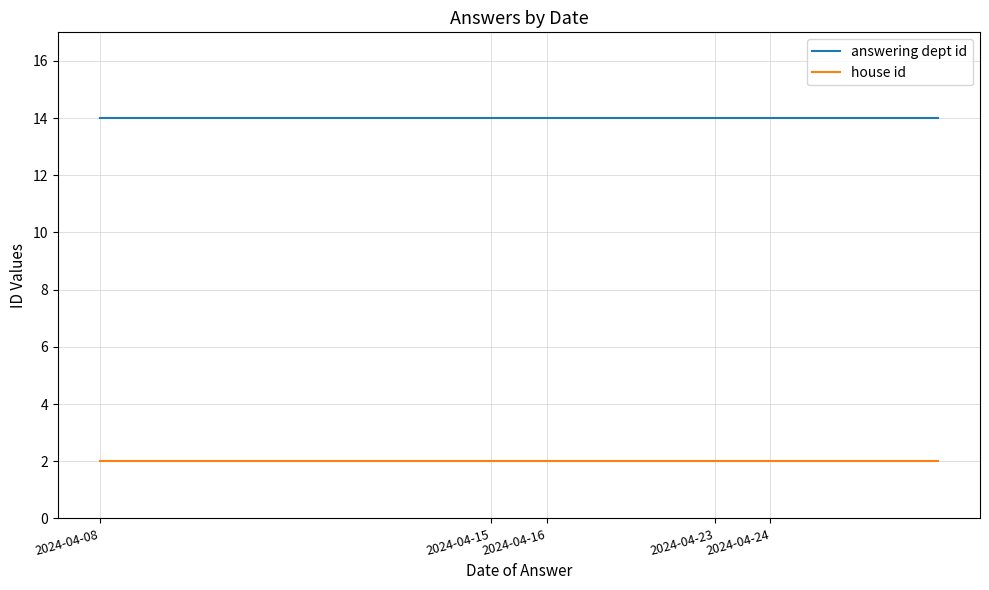

What are all the series names shown in the legend?

answering dept id, house id